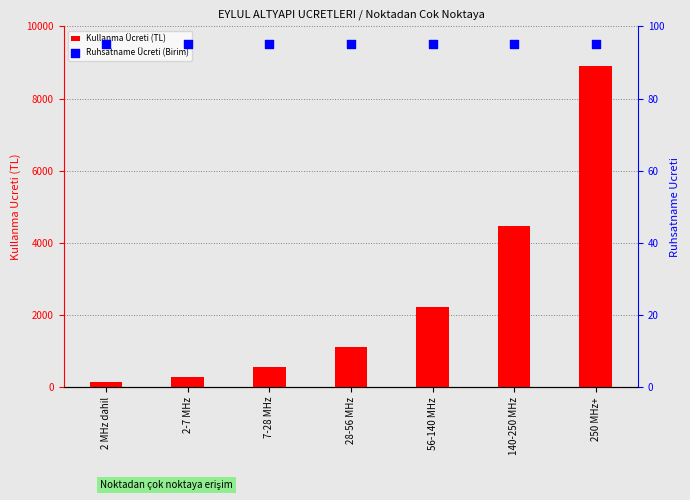

Which series has the largest total across all categories?

Kullanma Ücreti (TL)